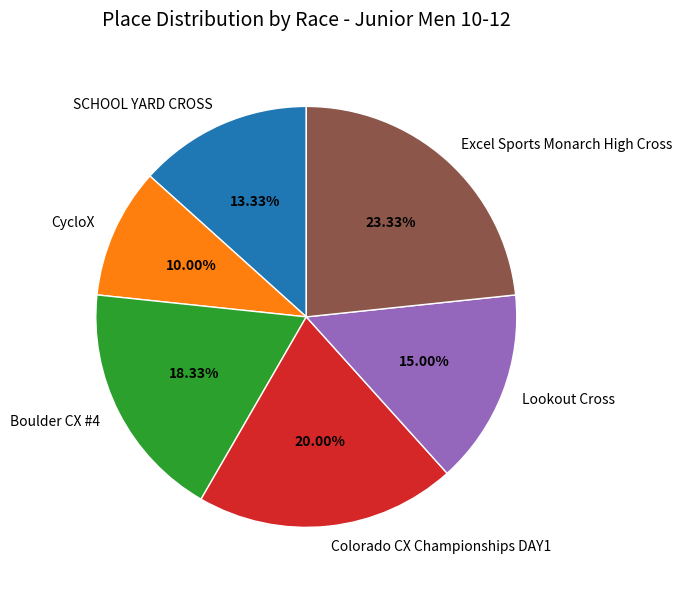

To the nearest percent, what is the difference between the largest and smallest slice percentages?

13%